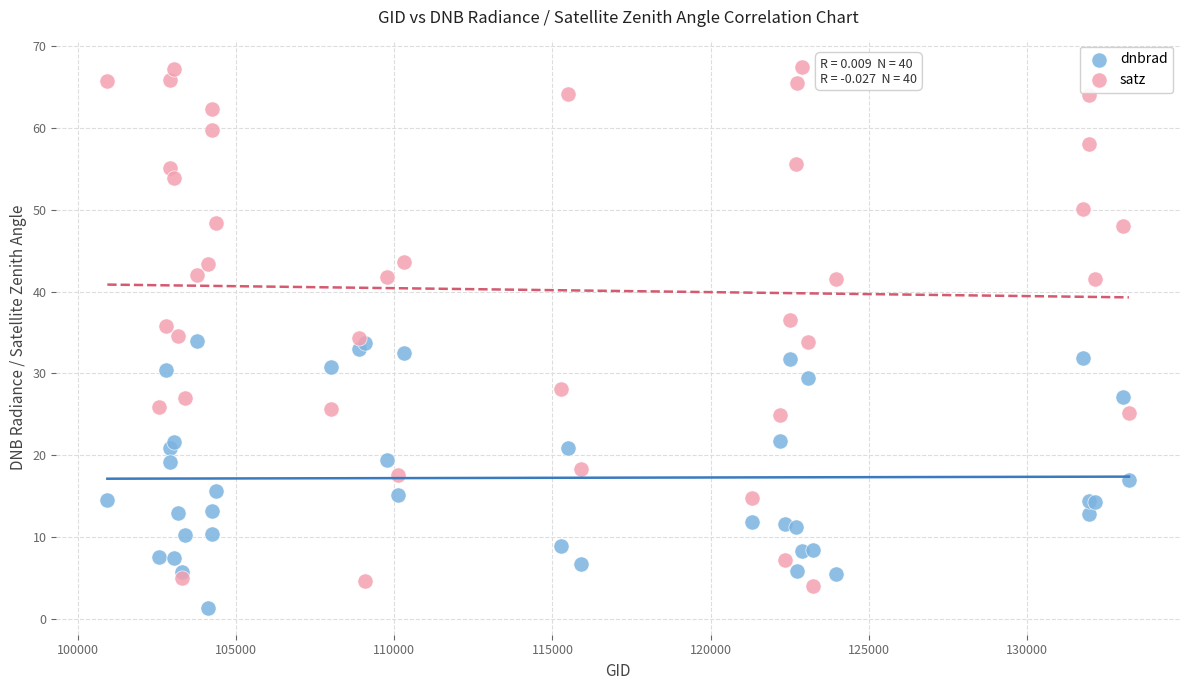

What are all the series names shown in the legend?

dnbrad, satz